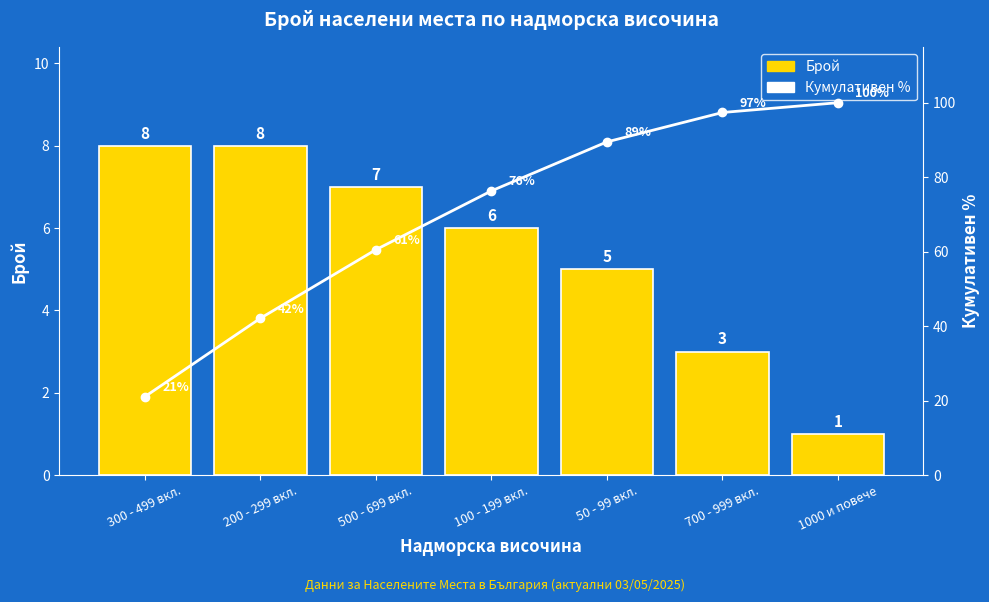

At which category is the sum across all series the highest?

1000 и повече